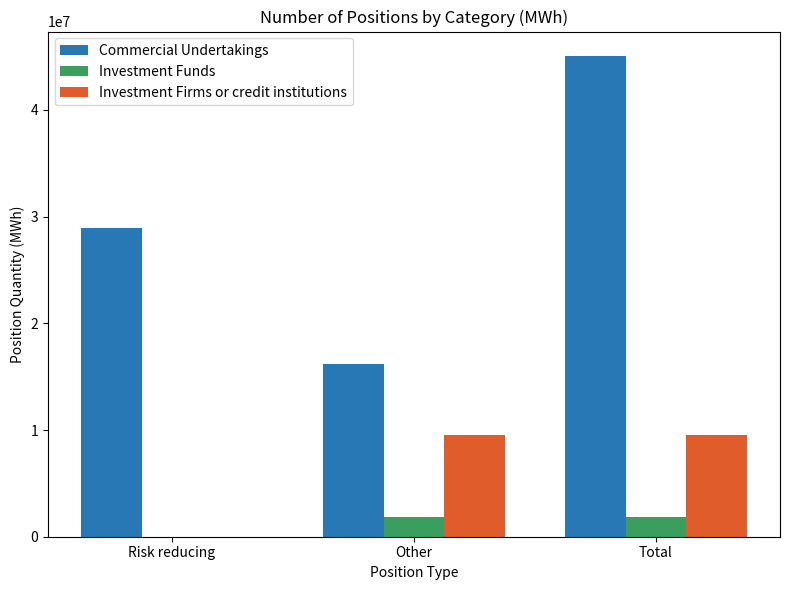

At which category does the chart reach its peak across all series?

Total